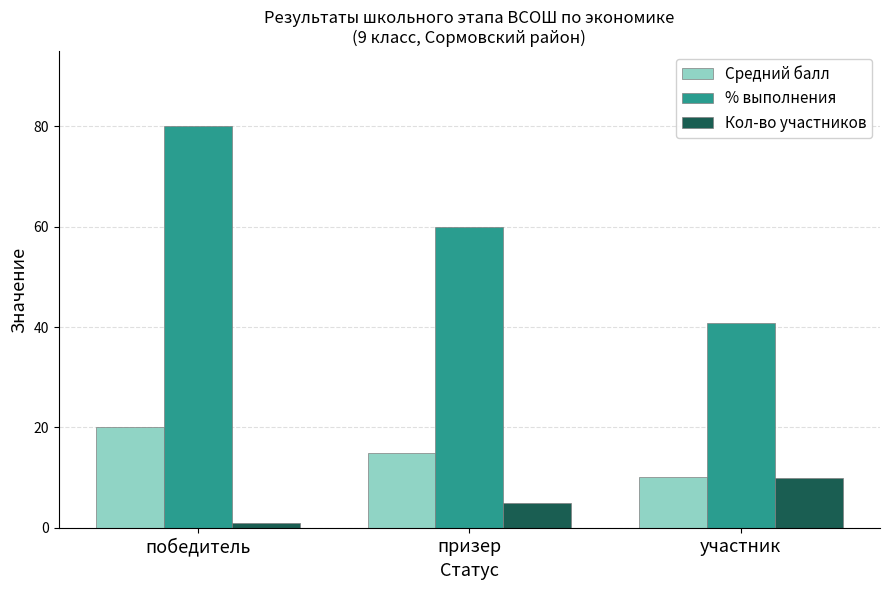

Which series changed the most between победитель and участник?

% выполнения